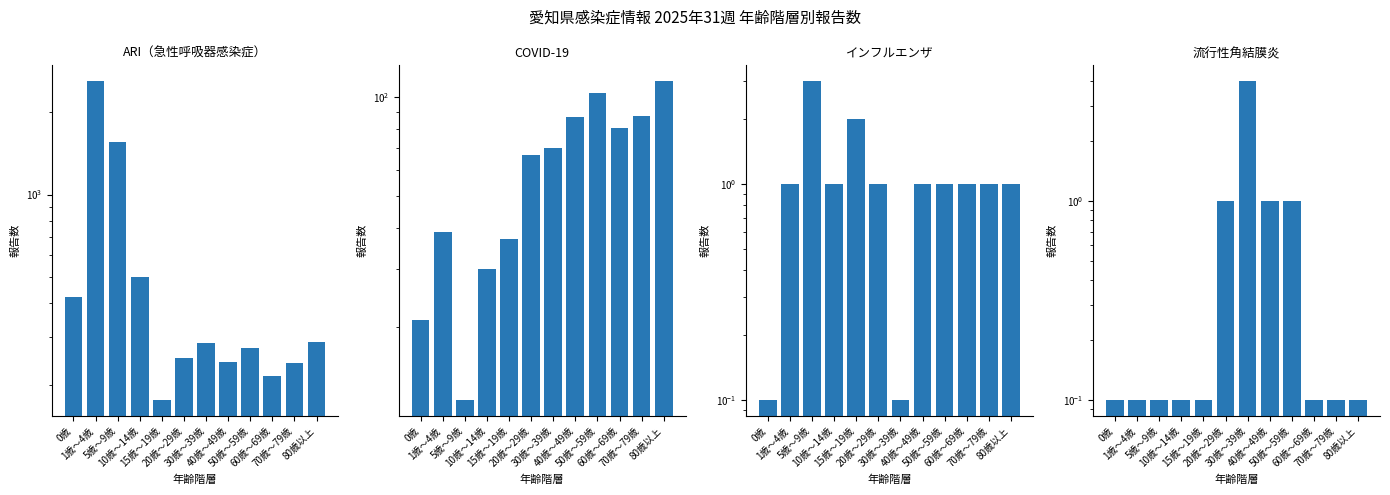

What is the sum of the COVID-19 values at 50歳～59歳 and 60歳～69歳?

184.0